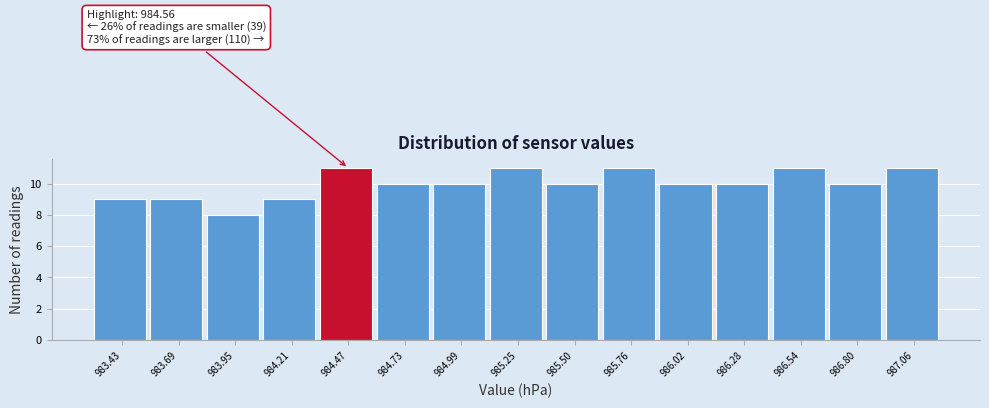

Reading right to left, extract all data points from this chart.

987.06=11	986.80=10	986.54=11	986.28=10	986.02=10	985.76=11	985.50=10	985.25=11	984.99=10	984.73=10	984.47=11	984.21=9	983.95=8	983.69=9	983.43=9